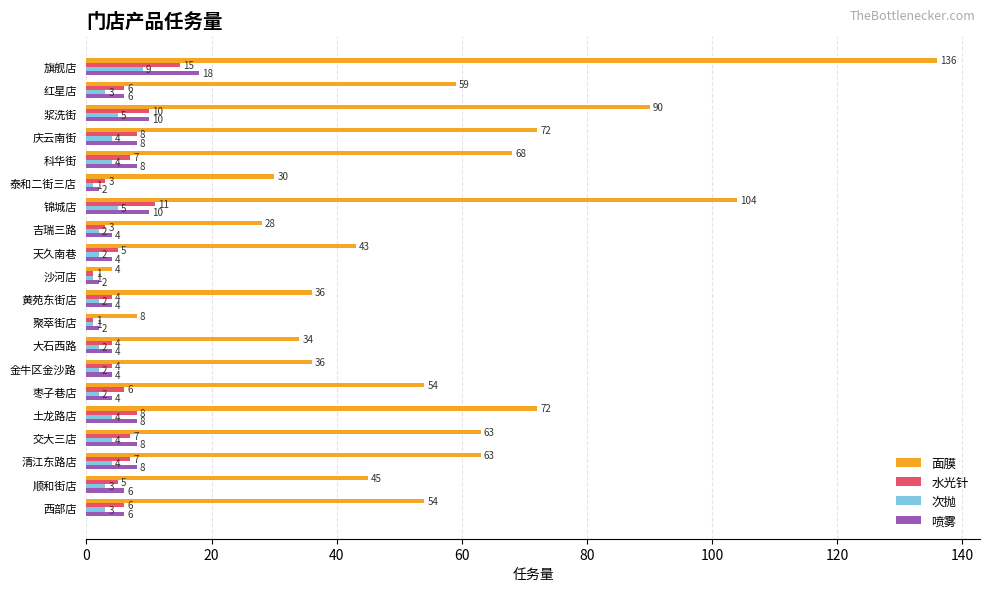

What is the total value across all series at 科华街?

87